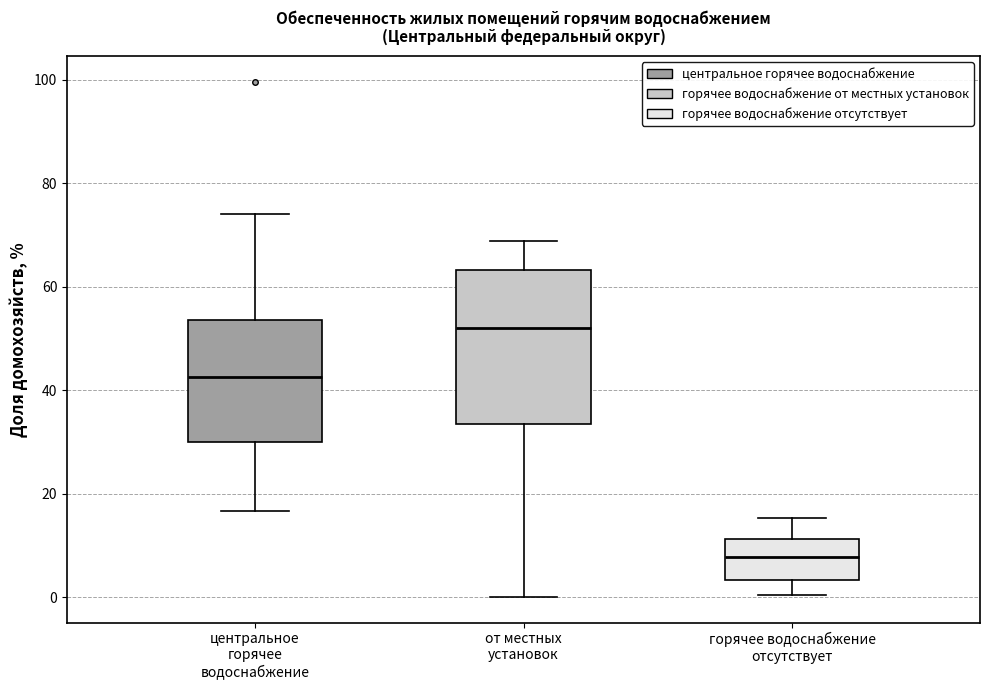

Where does the median line of the box for центральное горячее водоснабжение sit on the y-axis? The values are not printed on the chart, so give them approximately, as read against the axis.

42